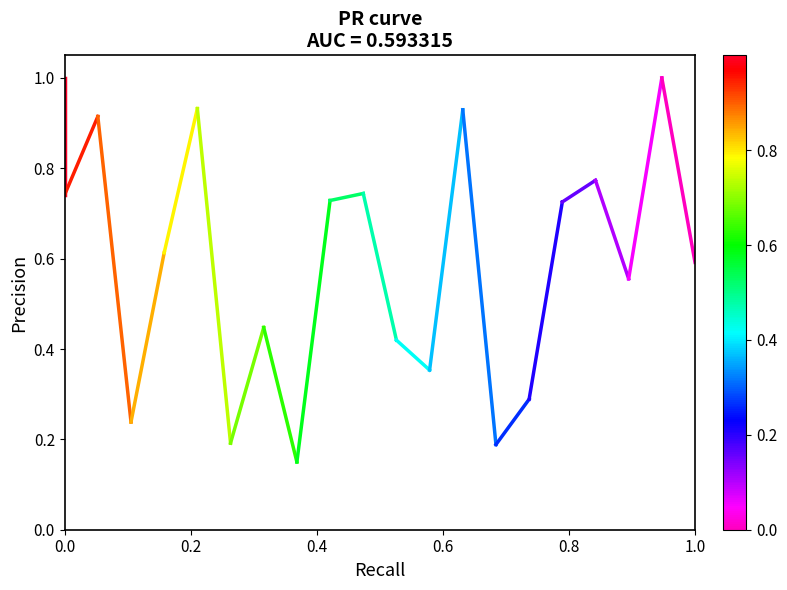

Reading left to right, what are all the values shown in this chart?

1.0	0.7	0.9	0.2	0.6	0.9	0.2	0.4	0.2	0.7	0.7	0.4	0.4	0.9	0.2	0.3	0.7	0.8	0.6	1.0	0.6